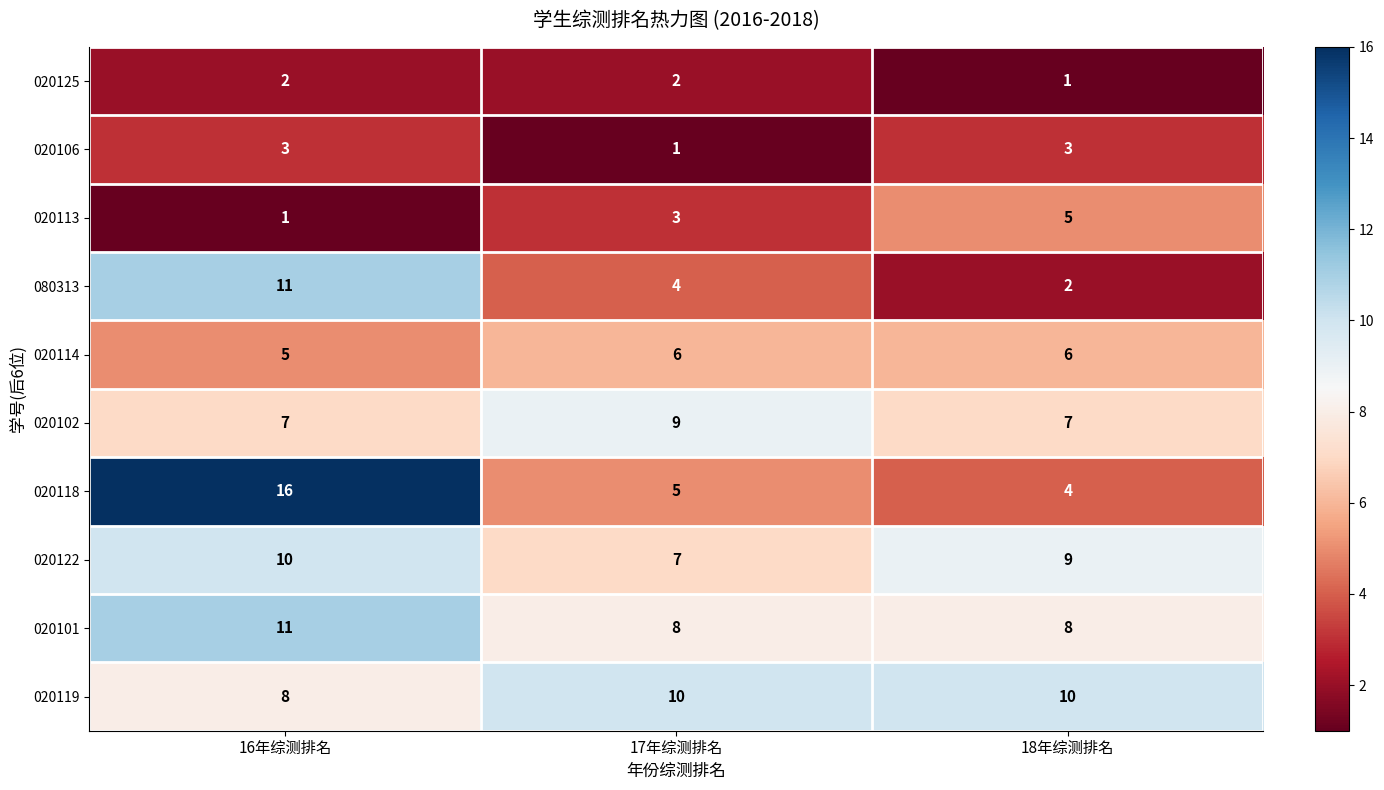

Read the 020113 value at 18年综测排名.

5